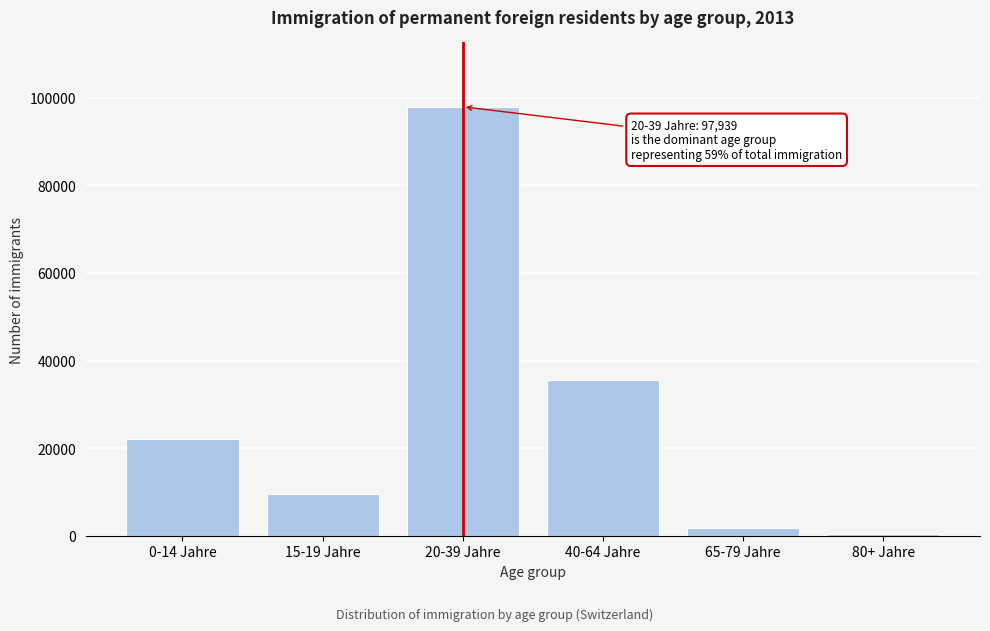

Reading left to right, transcribe all the data shown in this chart.

22188	9453	97939	35616	1711	341